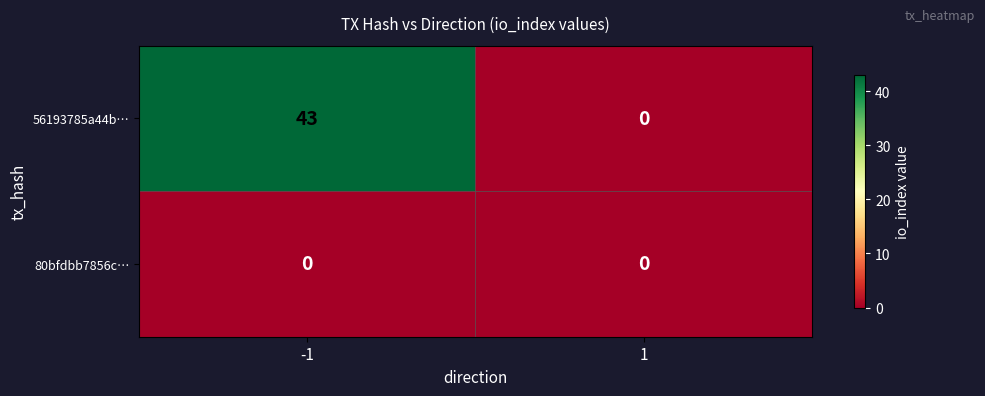

True or false: 56193785a44b… has a value of 0 at 1.

True